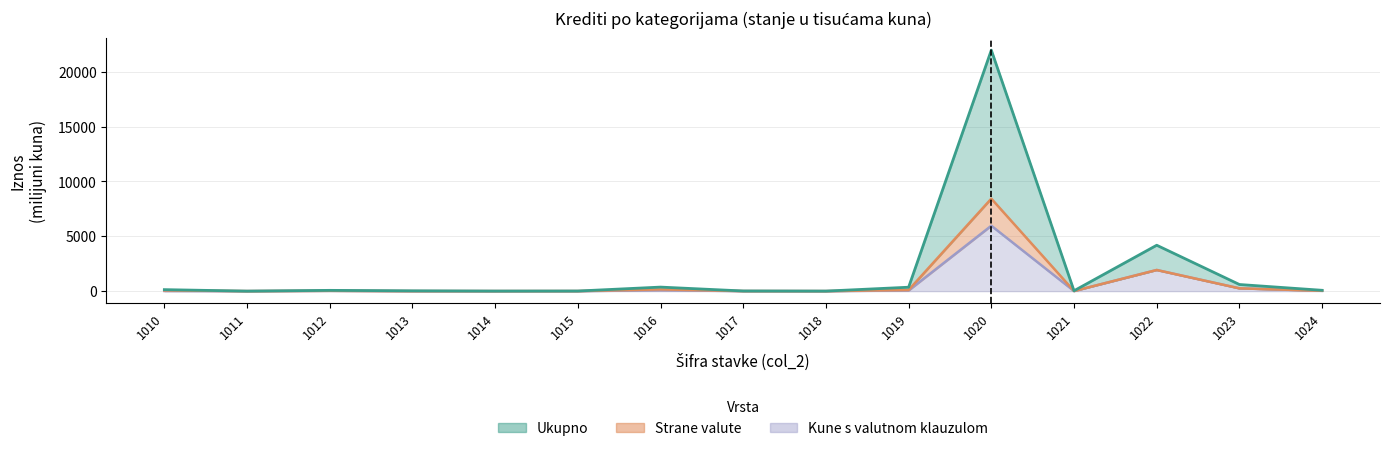

Which label corresponds to the smallest value in the chart?

1011